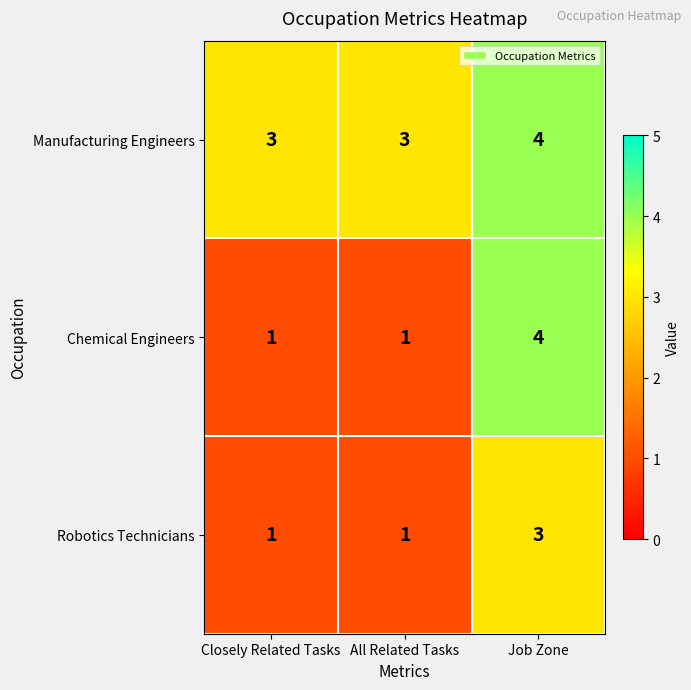

At which category is the sum across all series the highest?

Job Zone